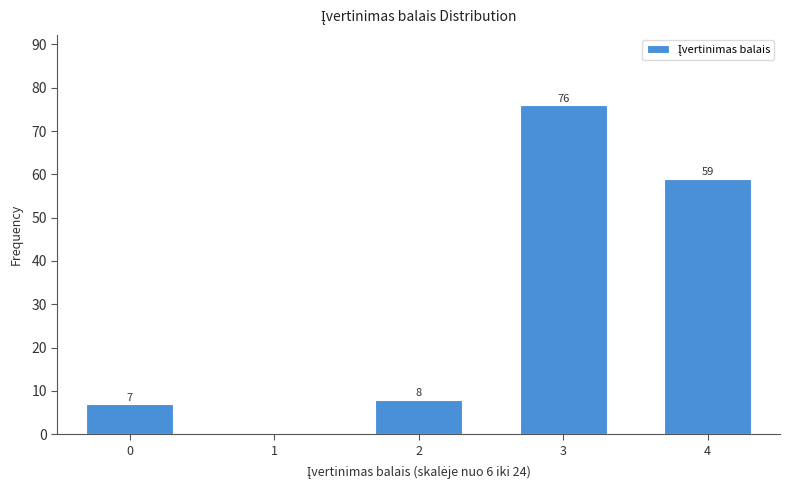

Reading left to right, list all the values displayed in this chart.

0=7	1=0	2=8	3=76	4=59